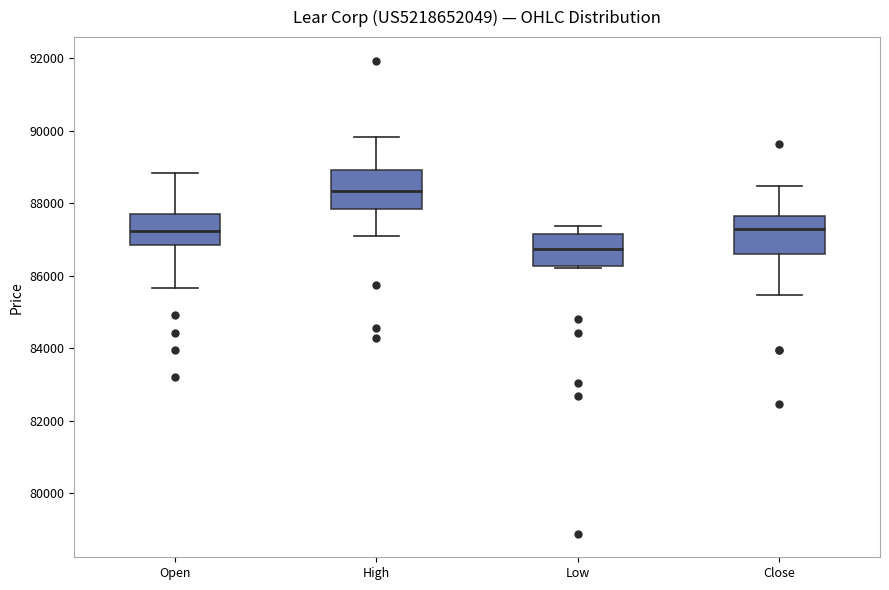

Reading left to right, transcribe this box plot: for each box, give where its median line is, the range the box spans, and where its two whiskers end, as read against the y-axis. The values are not printed on the chart, so give them approximately, as read against the axis.

Open: median 87200, box 86800 to 87600, whiskers 85600 to 88800
High: median 88400, box 87800 to 89000, whiskers 87000 to 89800
Low: median 86800, box 86200 to 87200, whiskers 86200 to 87400
Close: median 87200, box 86600 to 87600, whiskers 85400 to 88400